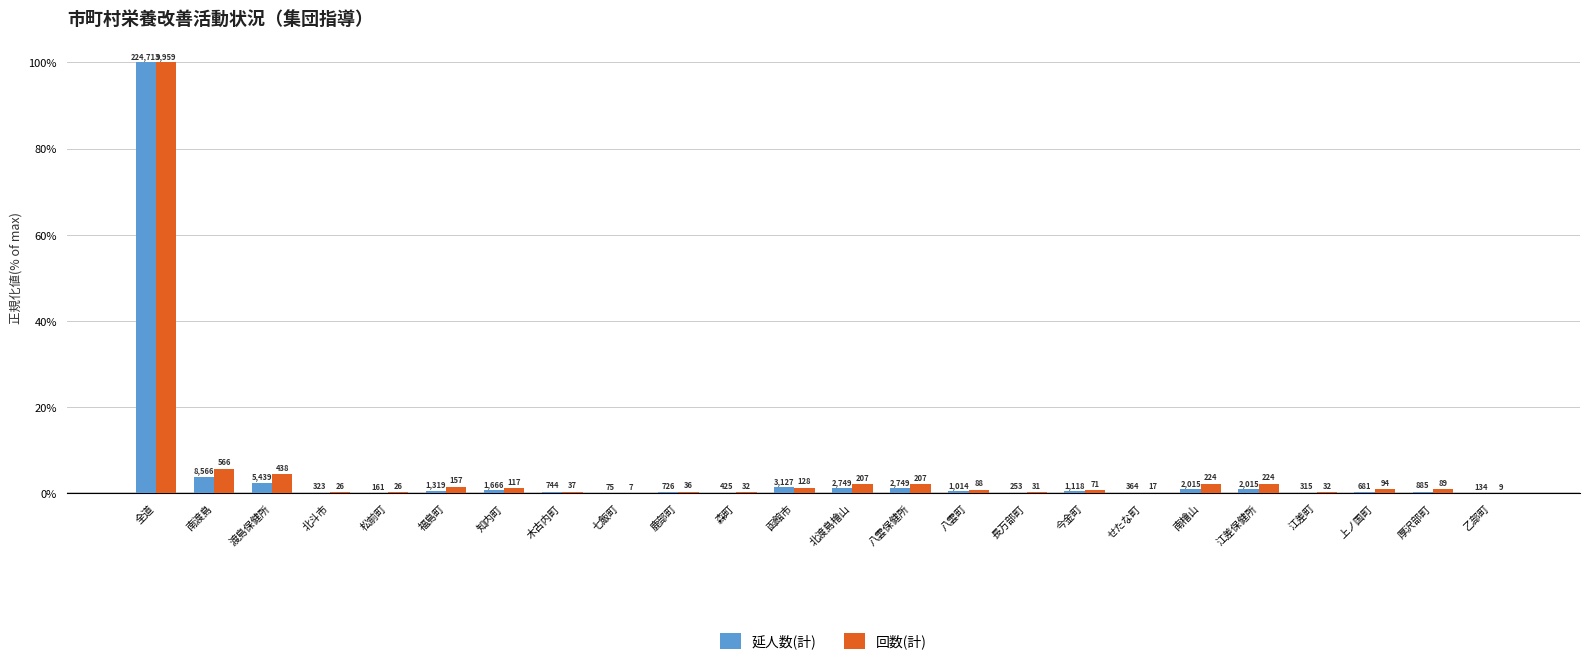

Does the chart contain stacked bars?

No